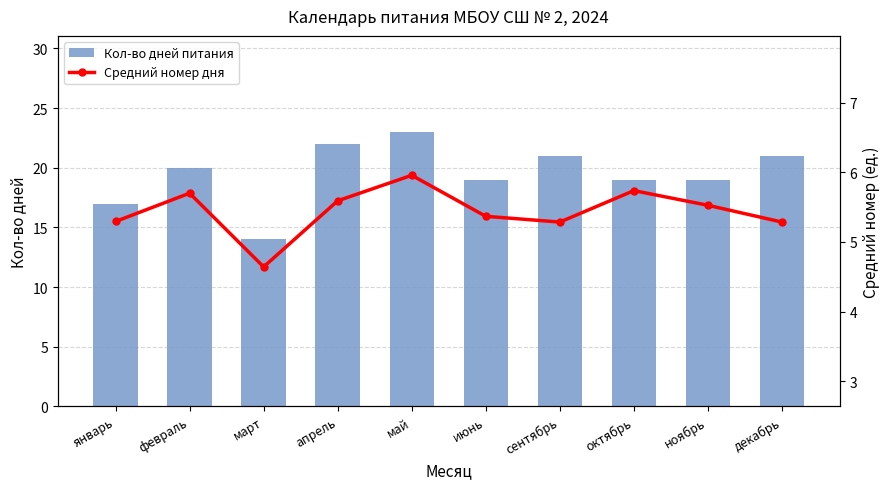

What is the difference between the highest and lowest values at сентябрь?

15.7